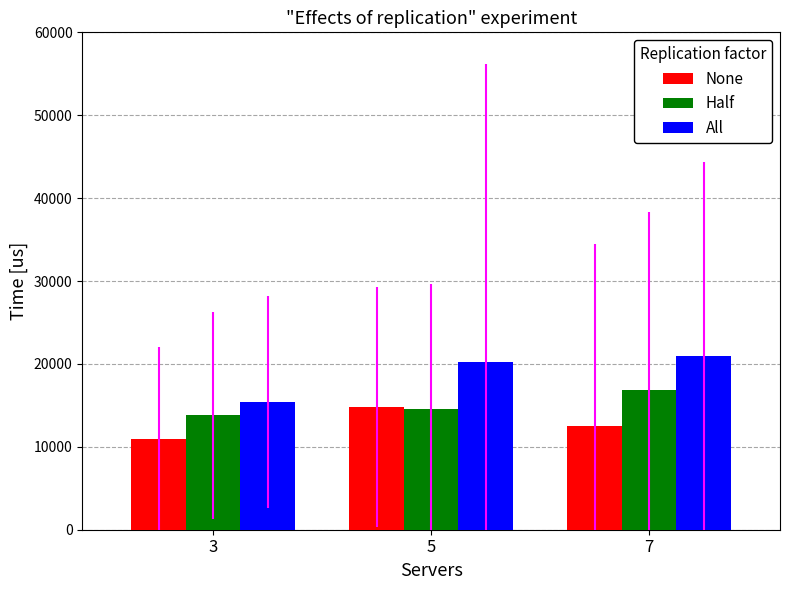

What is the spread (max minus min) of values at 7?

8400